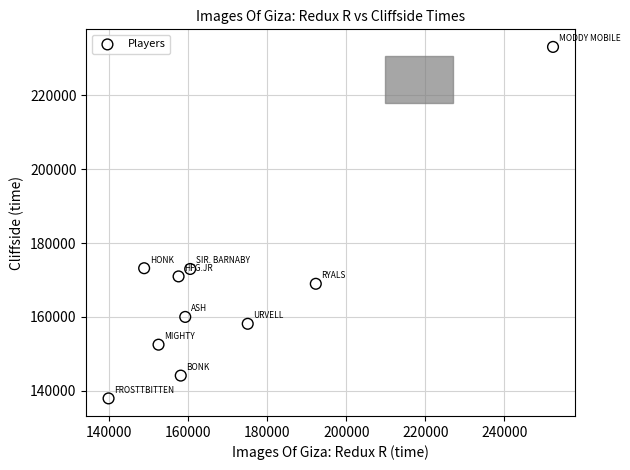

What is the average X value?

169654